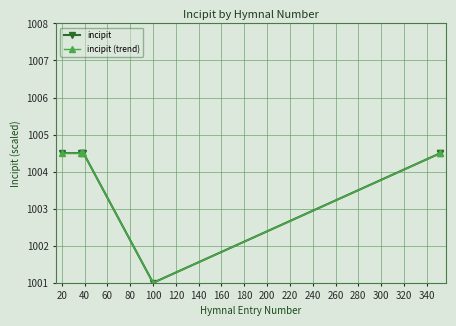

Is this an area chart (filled region under the line)?

No